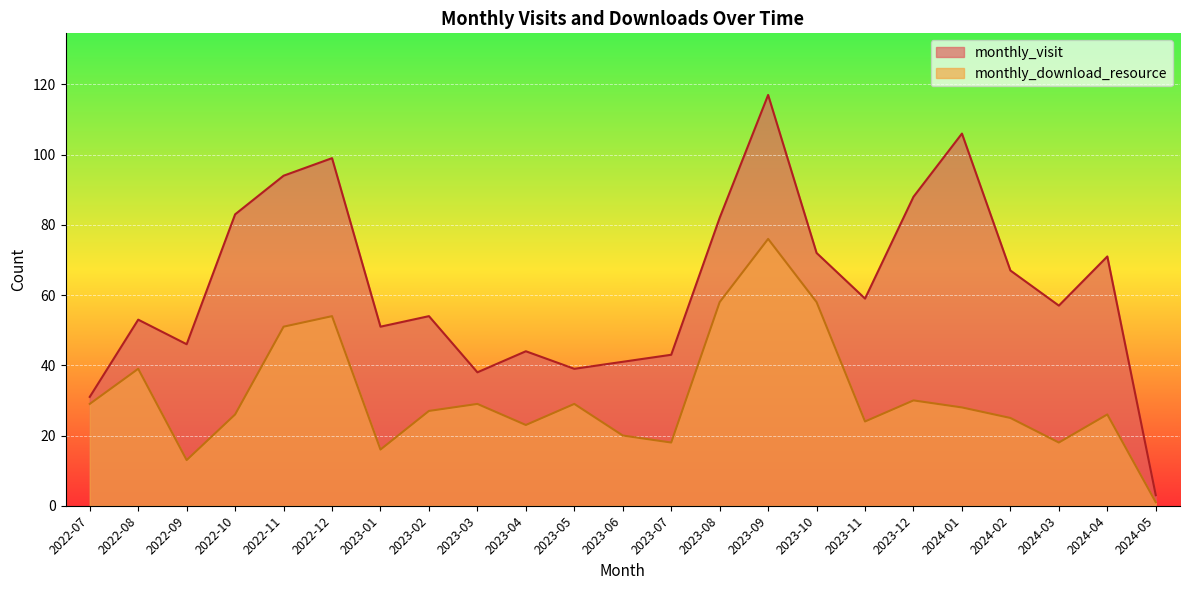

What is the difference between the highest and lowest values at 2023-10?

14